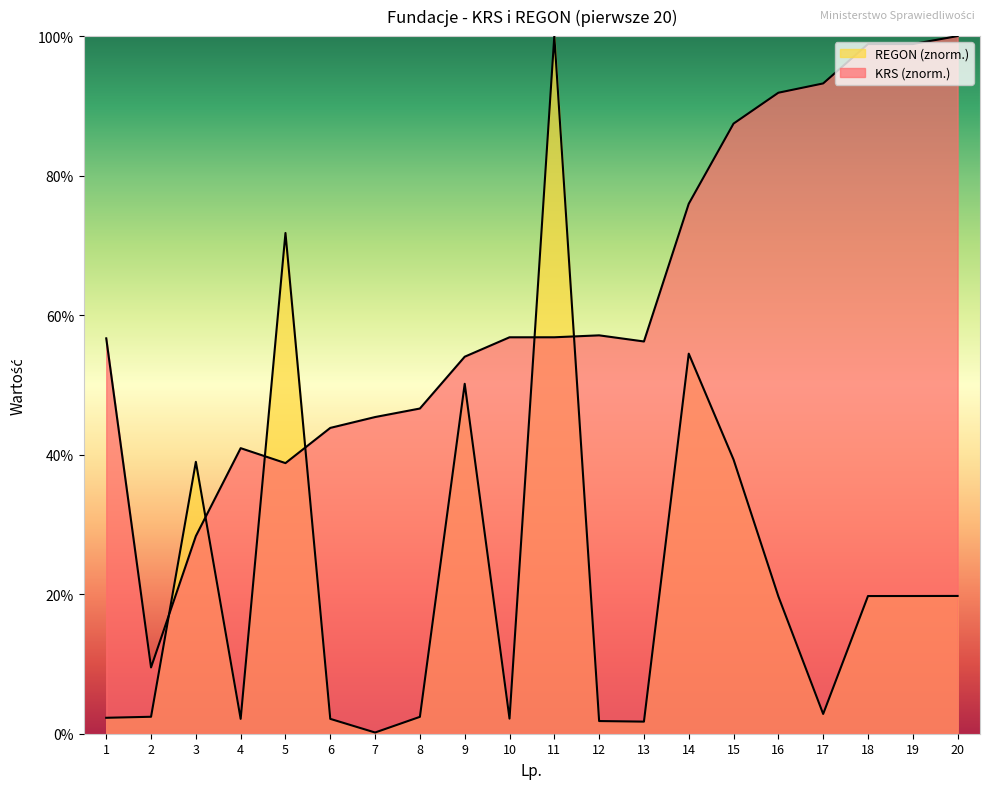

What is the total value across all series at 1?

59.0